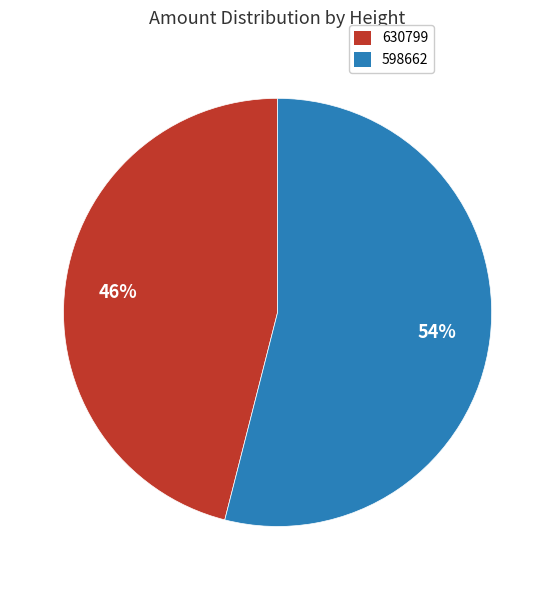

Which category has the smallest portion of the pie?

630799